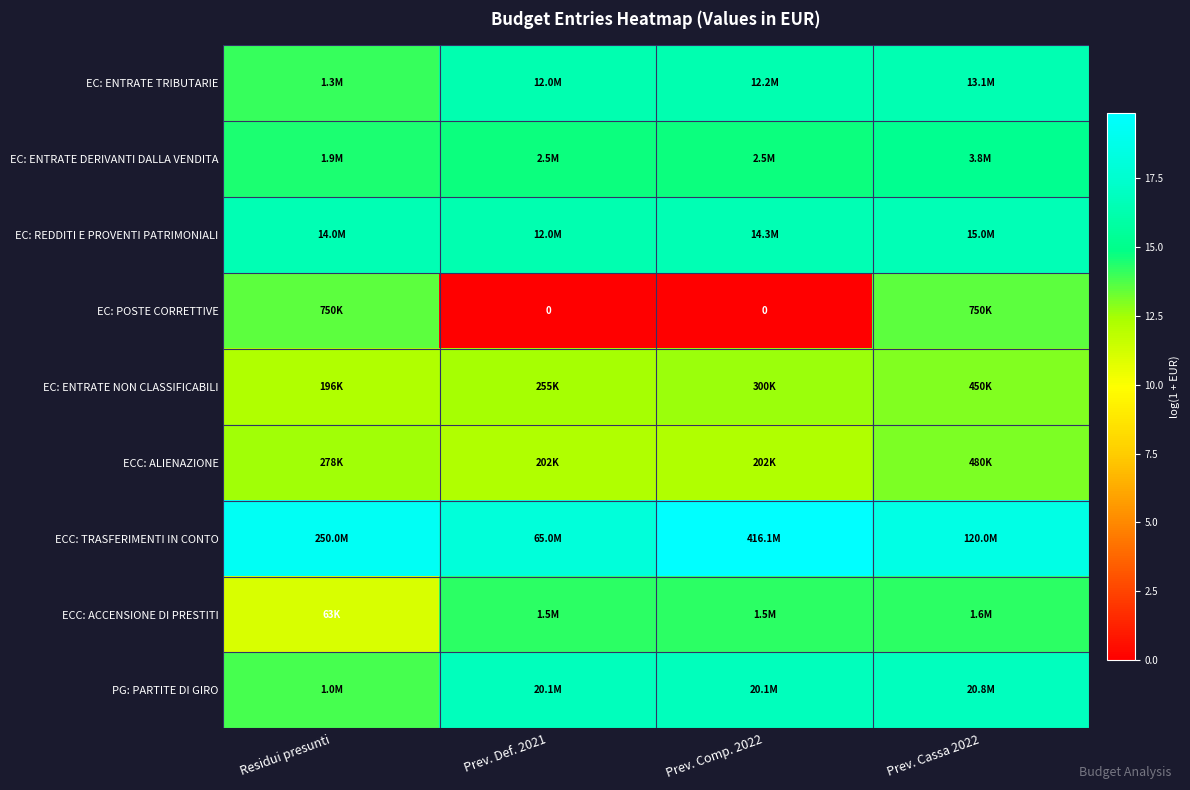

What is the spread (max minus min) of values at Prev. Comp. 2022?

19.8